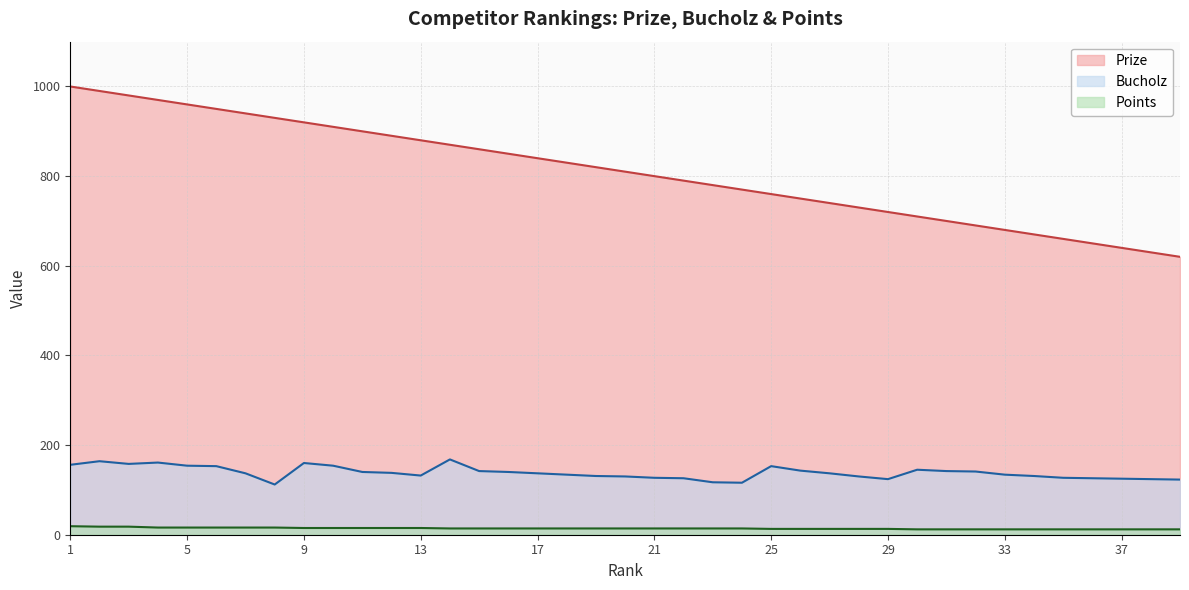

What is the difference between the second highest and minimum values in the Points series?

6